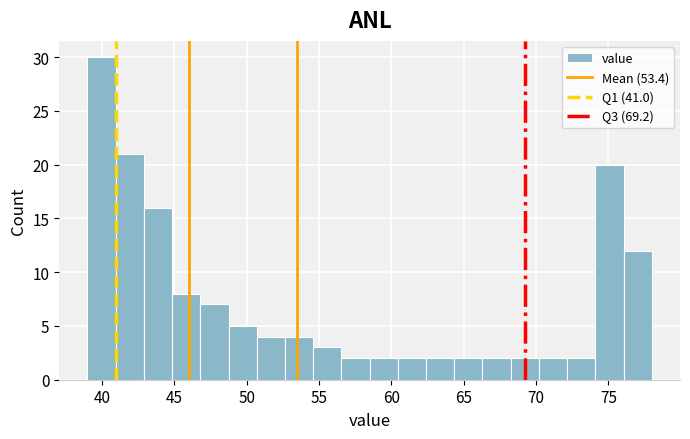

Around what value on the x-axis is the tallest bar? Give the approximate position of its centre, as read against the axis.

40.0